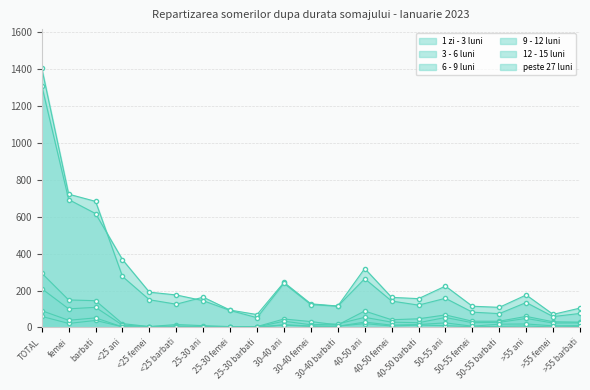

What is the greatest value displayed?

1403